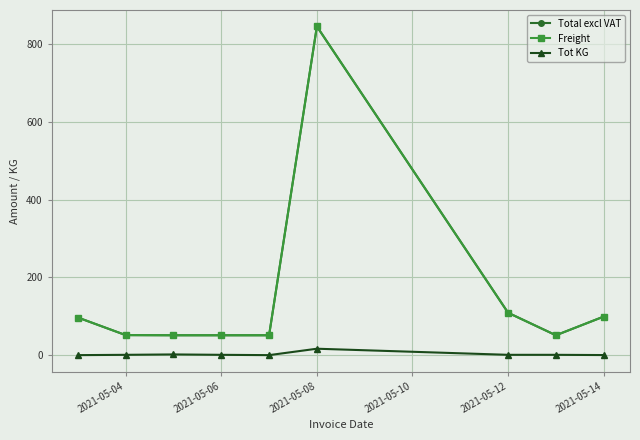

What is the sum of all Freight values?

1408.1